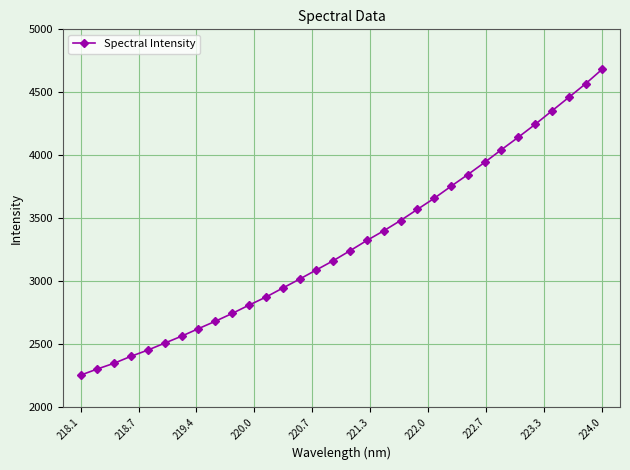

What is the average value?

3296.1